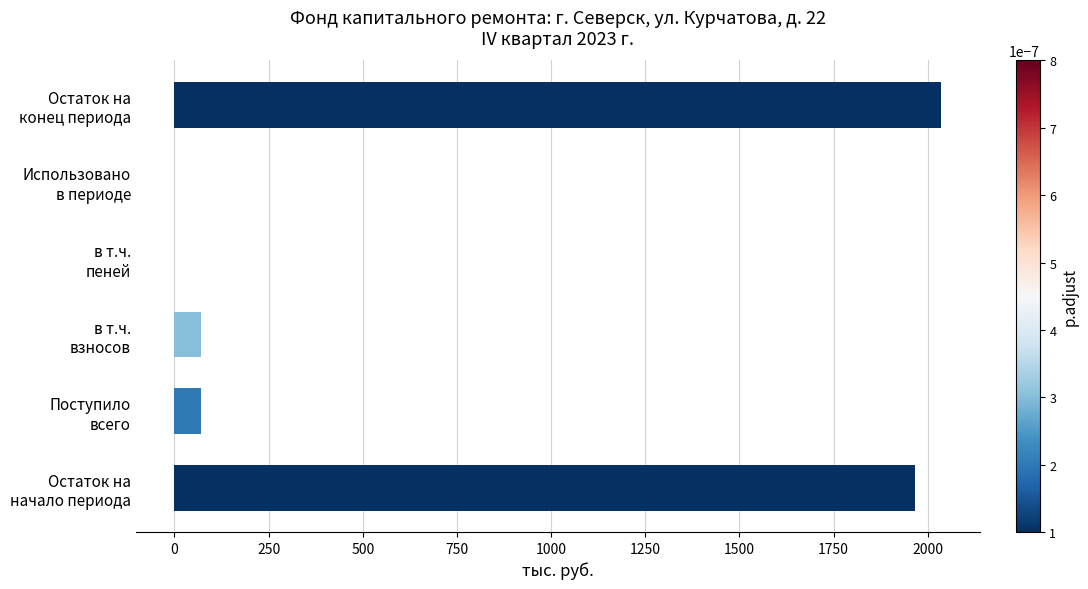

What is the sum of all values?

4141.6